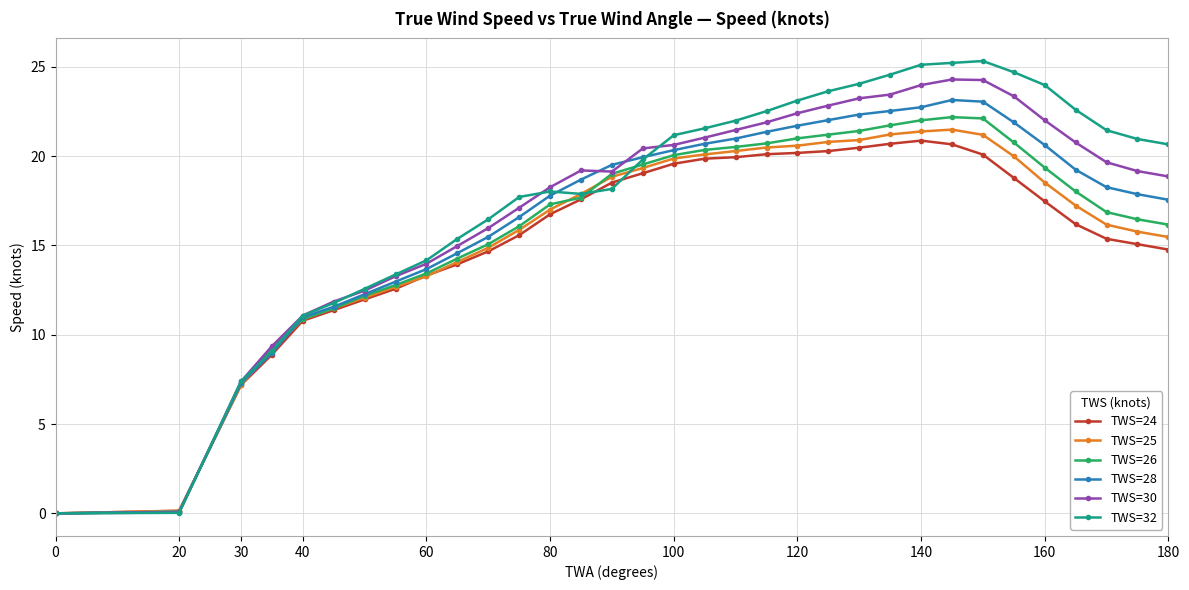

Which series has the largest range (max minus min)?

TWS=32